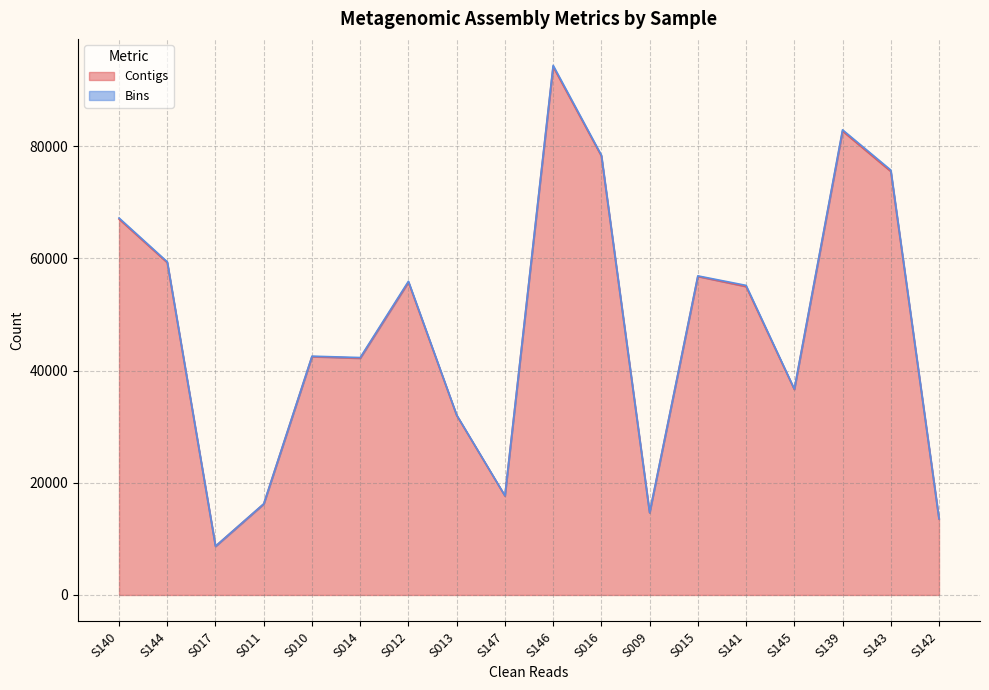

Which category has the highest value across all series?

S146